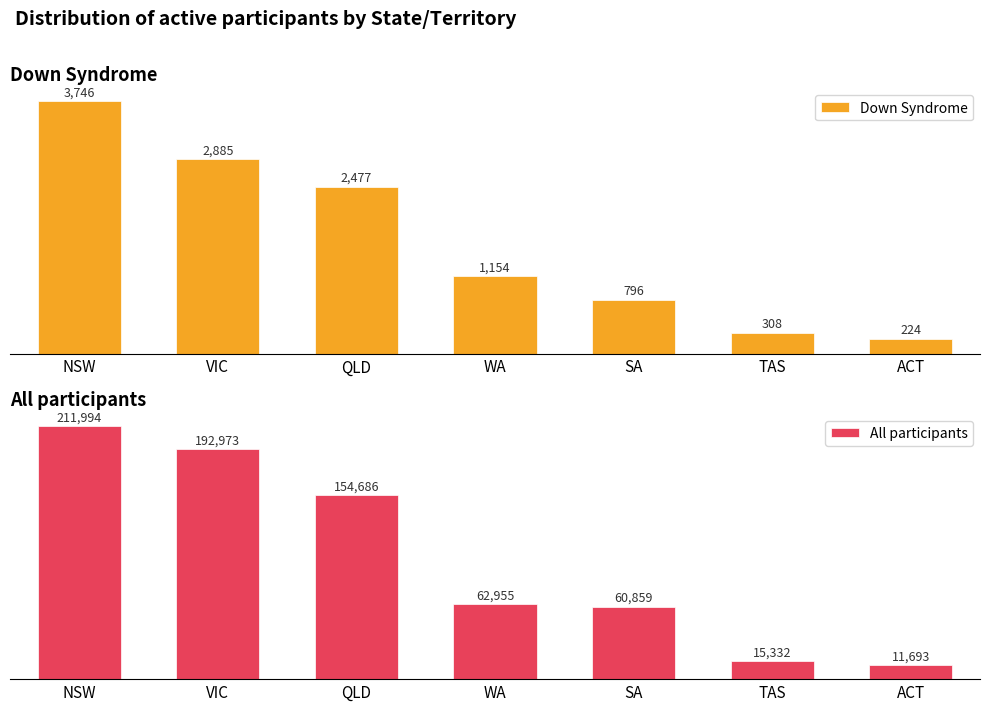

Which label corresponds to the largest value in the chart?

NSW